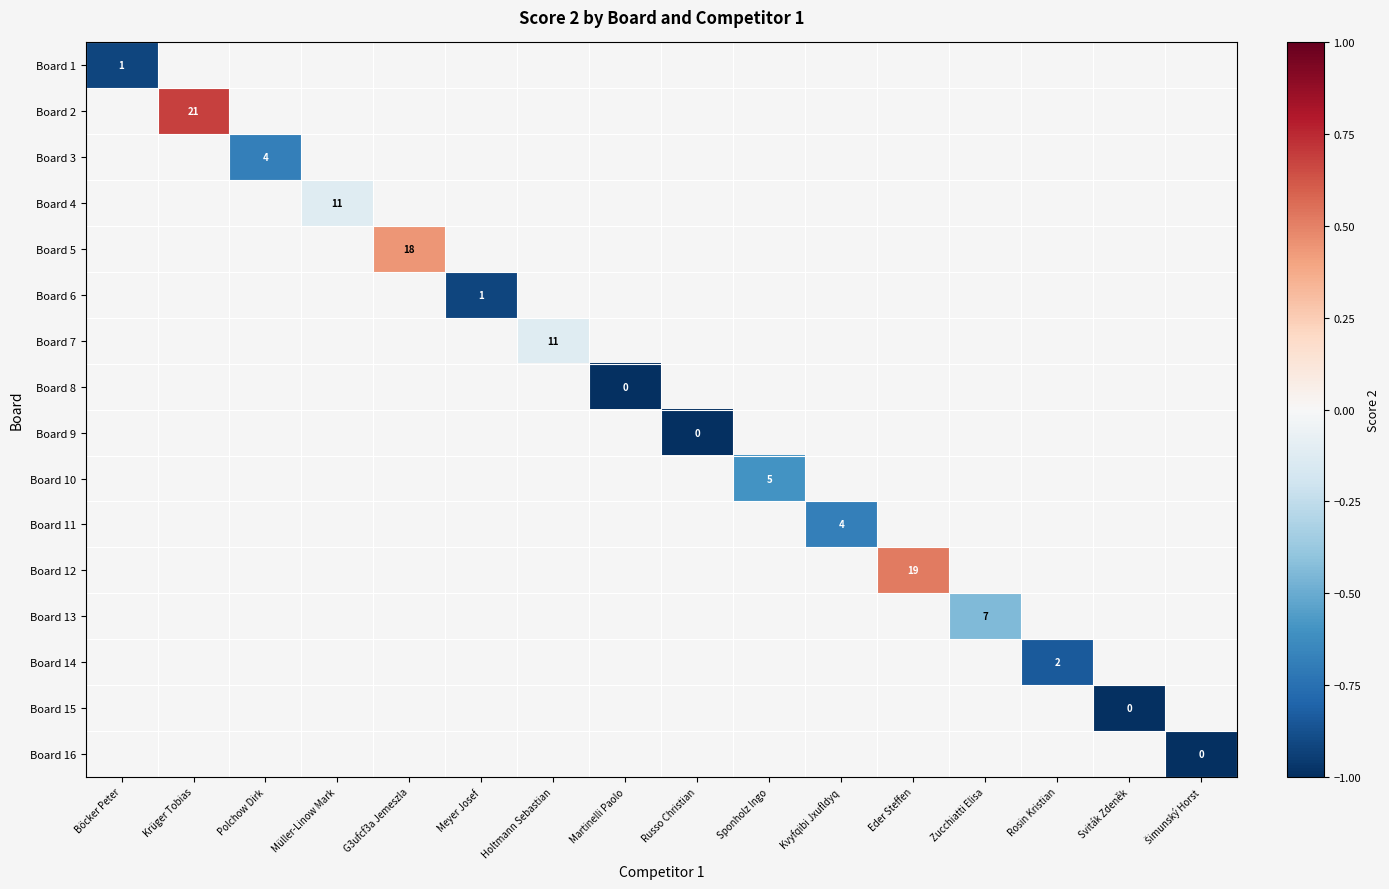

Is the value of Board 14 at Holtmann Sebastian greater than the value of Board 4 at Russo Christian?

No